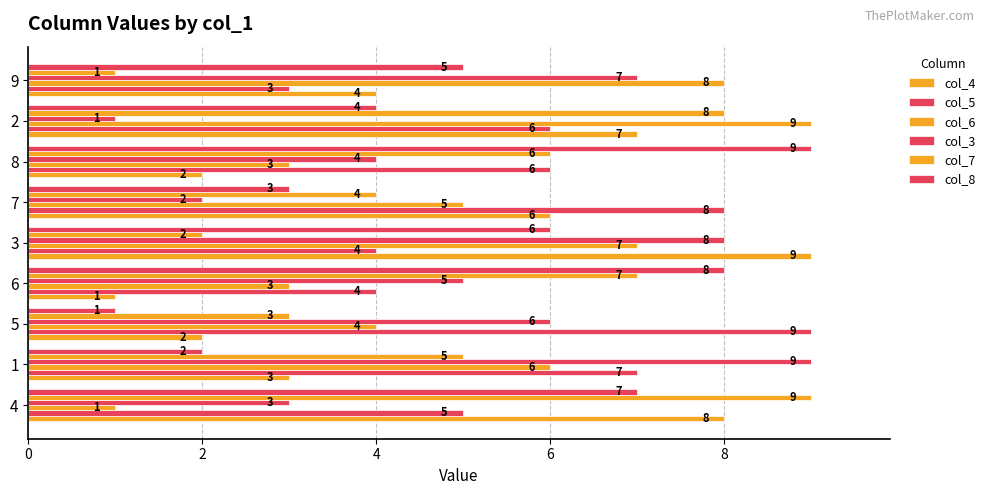

What is the difference between the maximum and minimum values in the col_4 series?

8